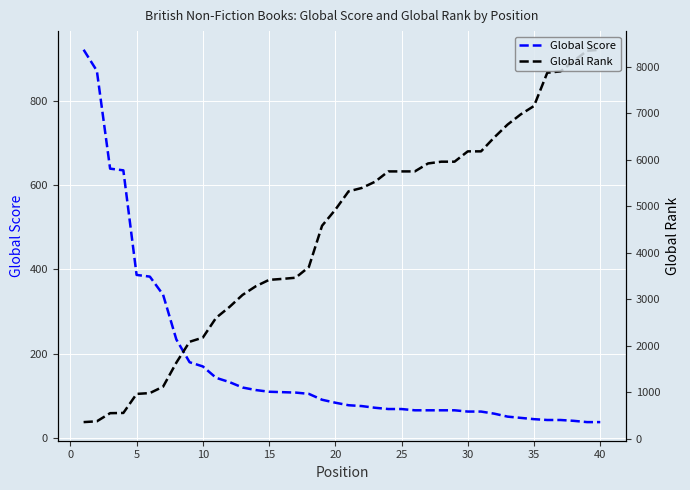

What is the difference between the maximum and minimum values in the Global Score series?

883